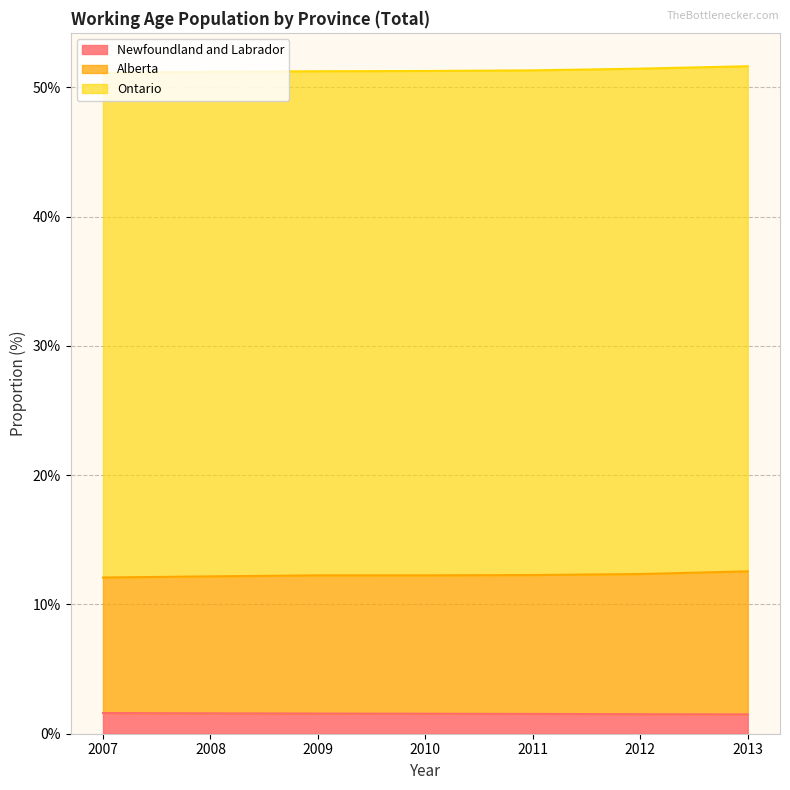

True or false: Newfoundland and Labrador and Alberta intersect in this chart.

False